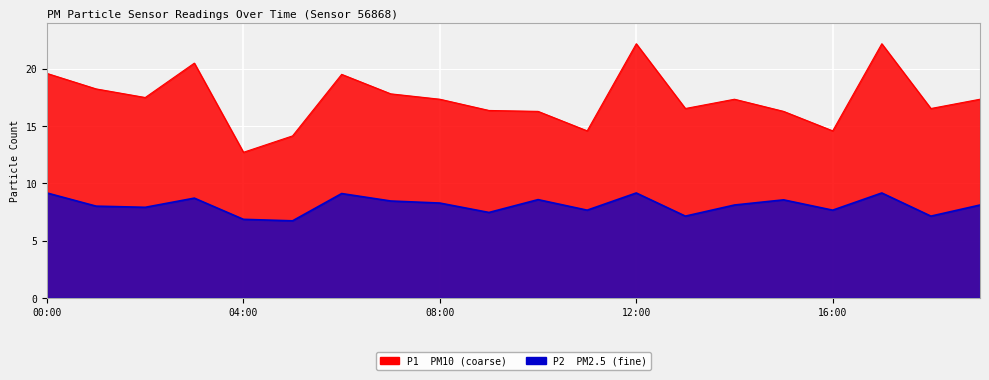

Where is P1 nearest to the value 17?

08:00